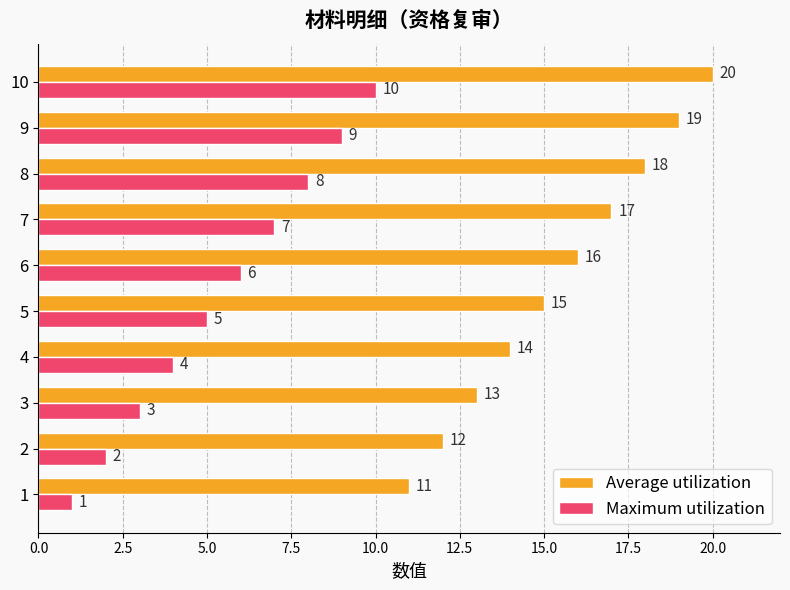

What is the spread (max minus min) of values at 2?

10